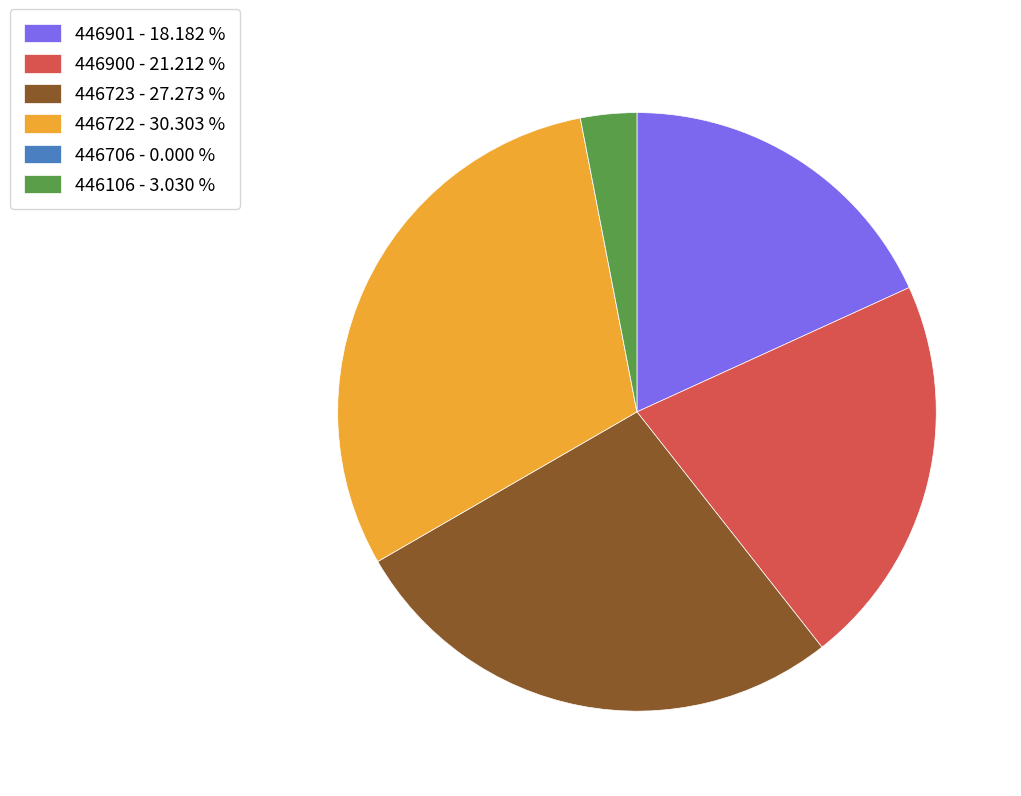

Which has a higher value, 446900 - 21.212 % or 446106 - 3.030 %?

446900 - 21.212 %